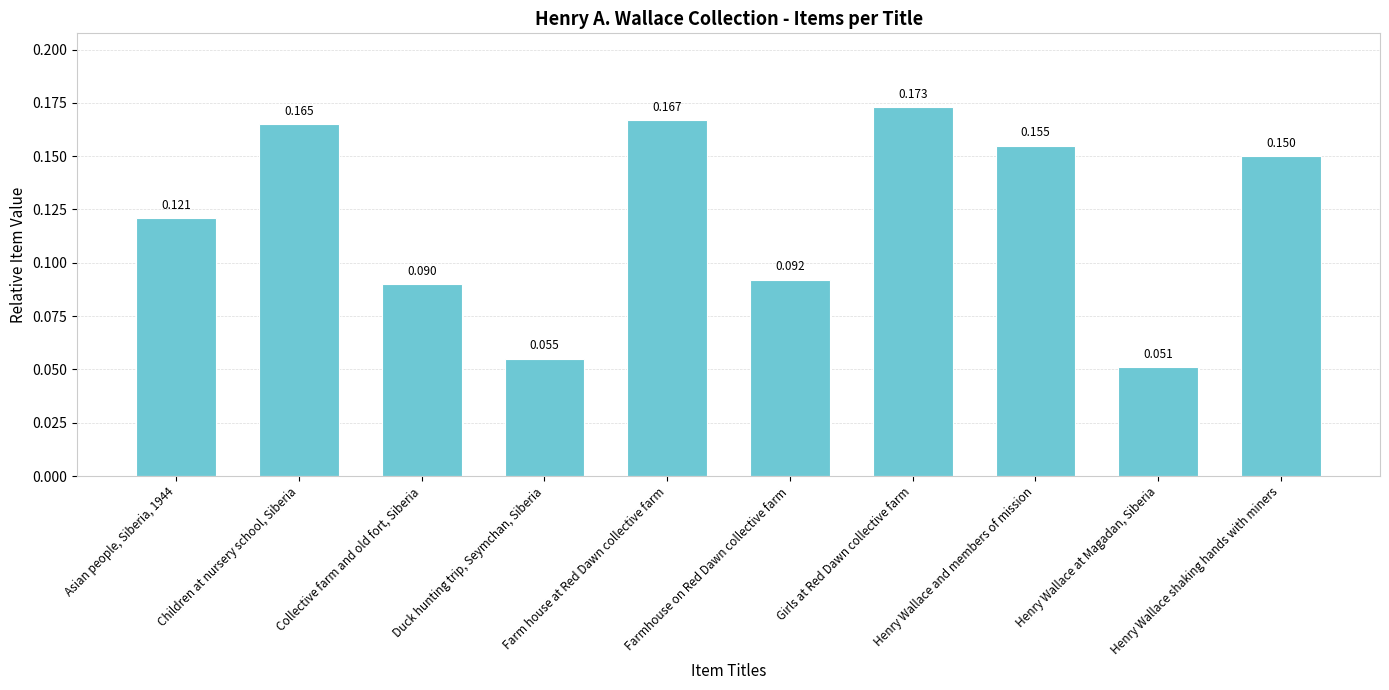

What is the label of the 5th bar from the left?

Farm house at Red Dawn collective farm